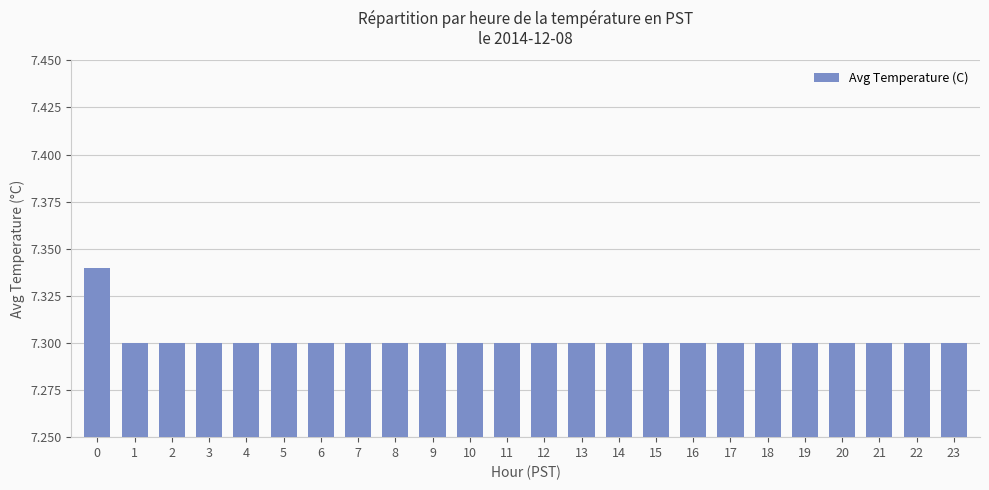

Approximately how many times larger is the value at 9 compared to 4?

1.0